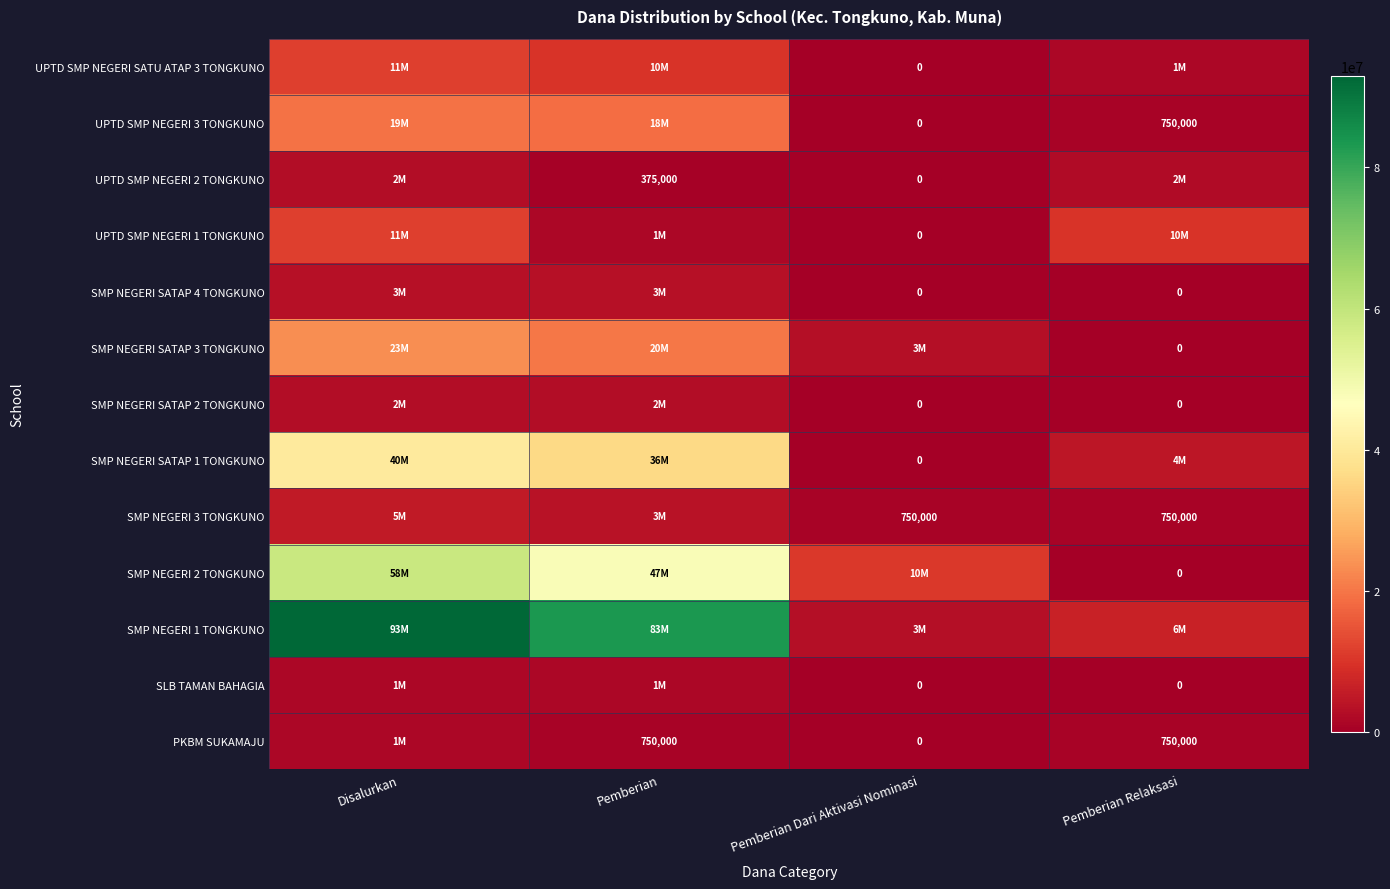

The value of SMP NEGERI 3 TONGKUNO at Pemberian Relaksasi is 750000. True or false?

True